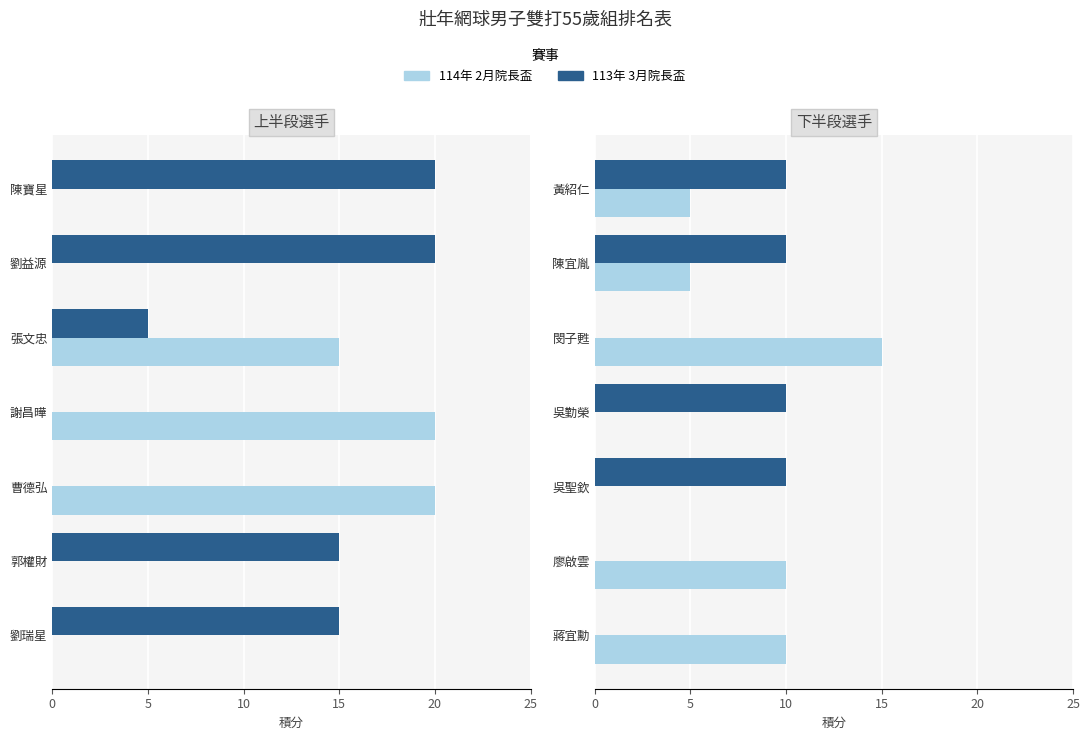

Is it true that 114年 2月院長盃 equals 15 at 閔子甦?

True